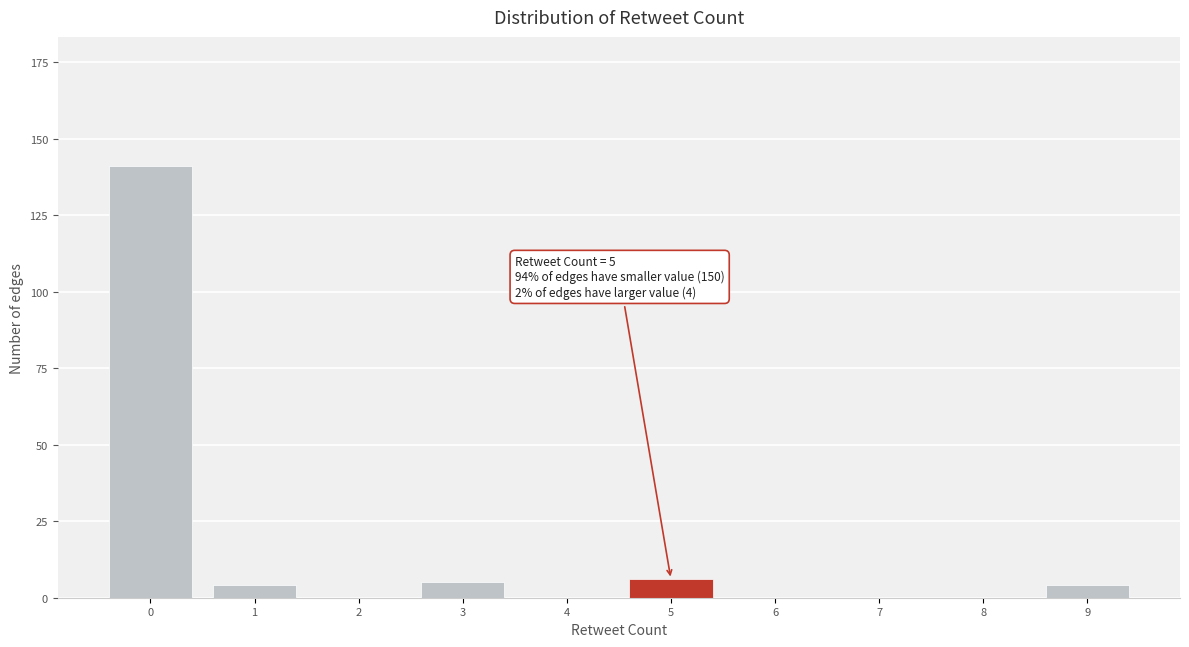

Reading right to left, what are all the values shown in this chart?

9=4	8=0	7=0	6=0	5=6	4=0	3=5	2=0	1=4	0=141